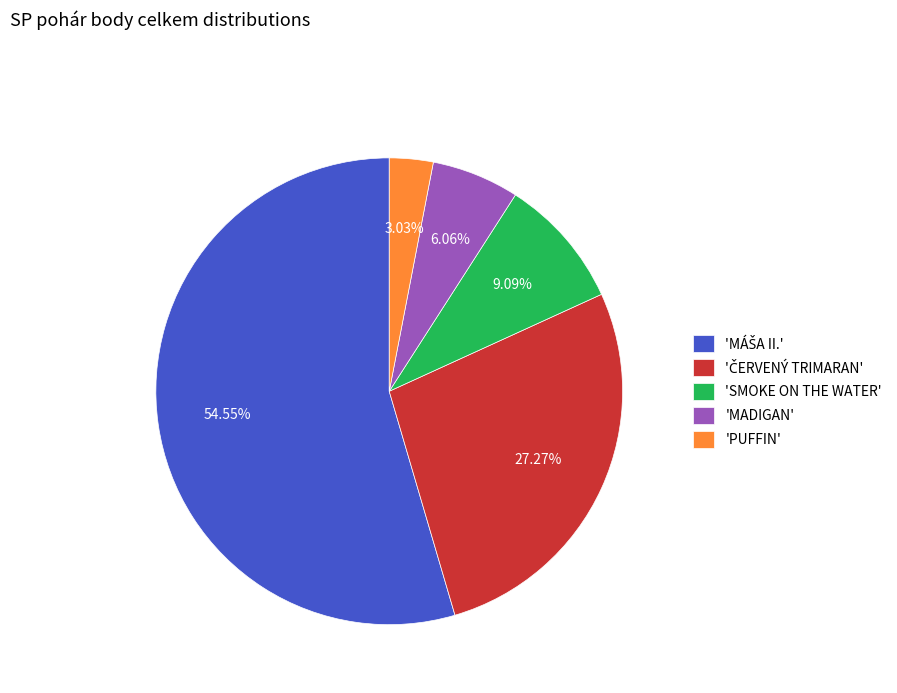

Which slice is the smallest?

'PUFFIN'